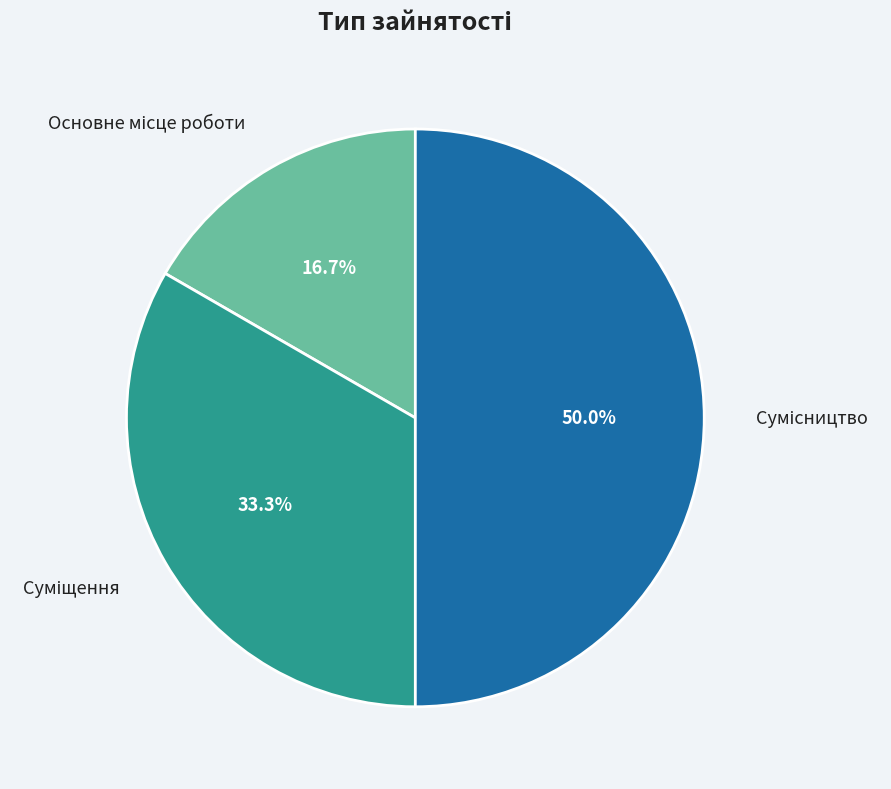

To the nearest percent, what is the average slice percentage?

33%